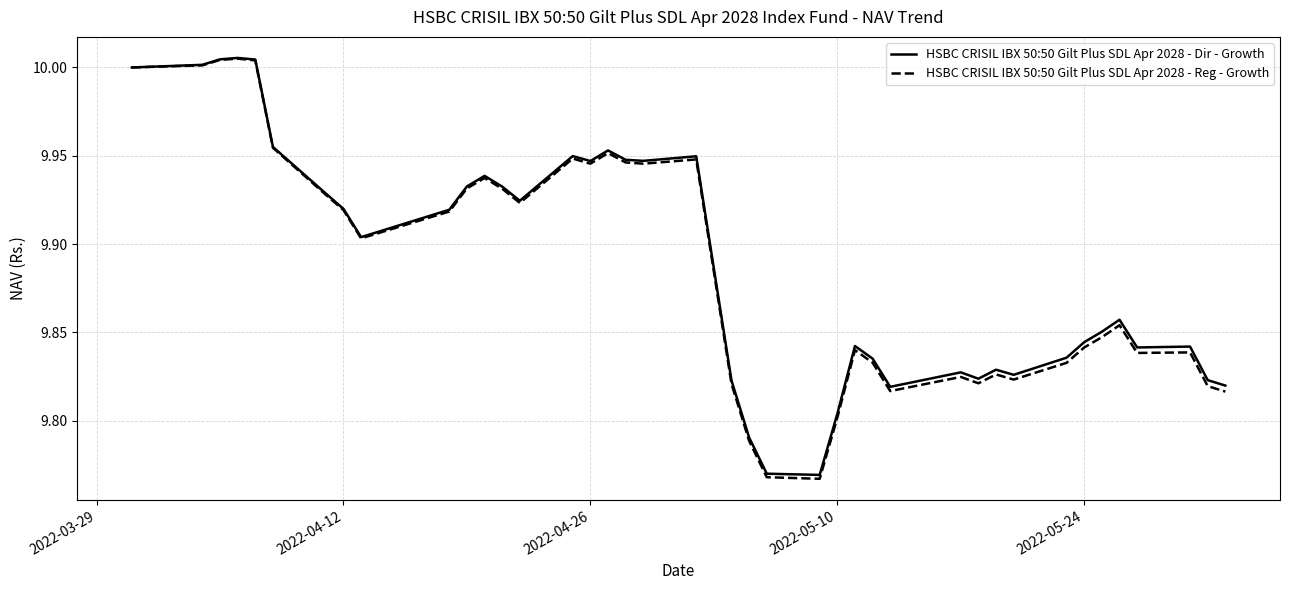

Which series has the widest spread of values?

HSBC CRISIL IBX 50:50 Gilt Plus SDL Apr 2028 - Reg - Growth